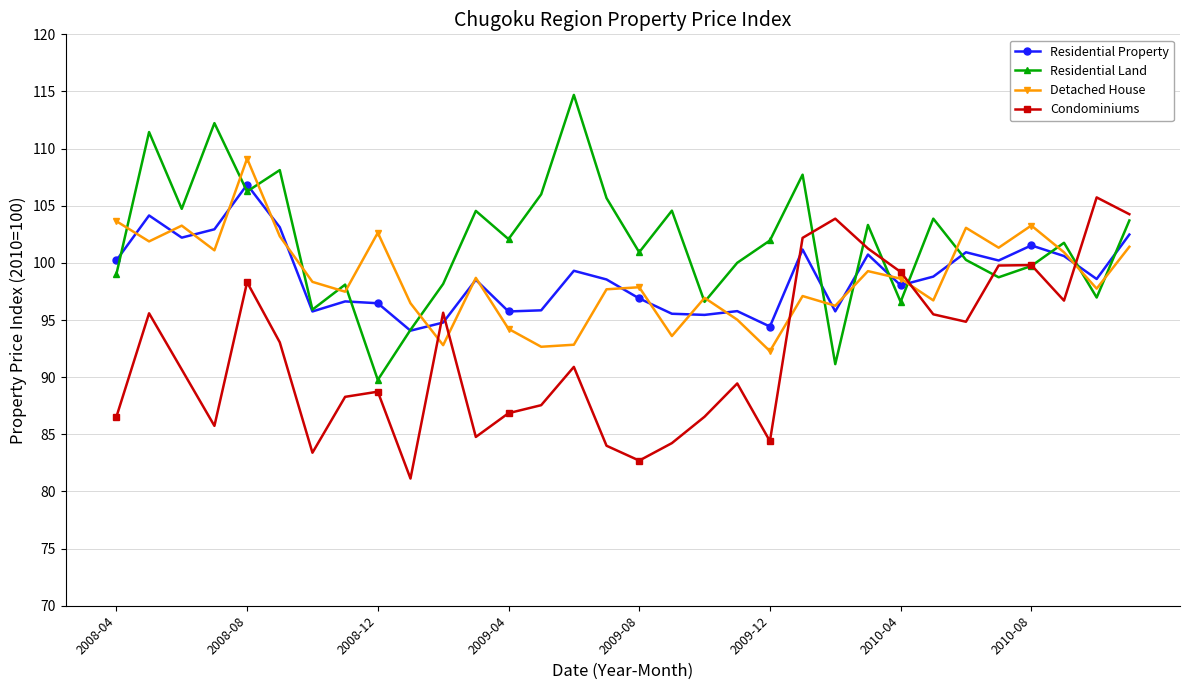

What is the maximum value for Residential Land?

114.7